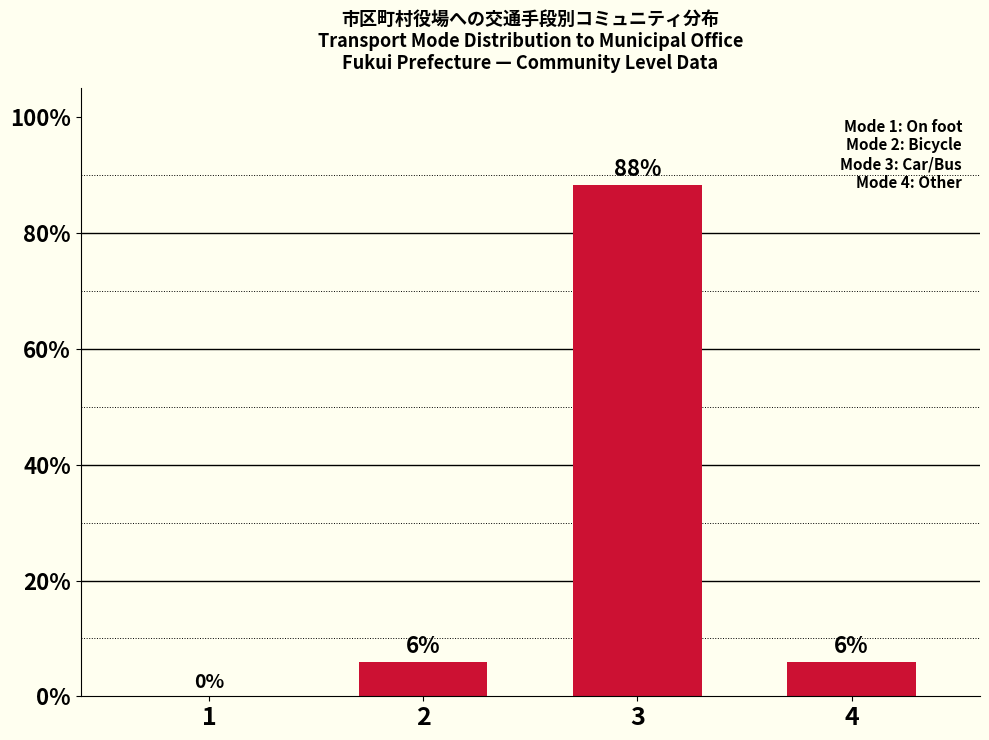

True or false: the data shows 0.0 at 1.

True